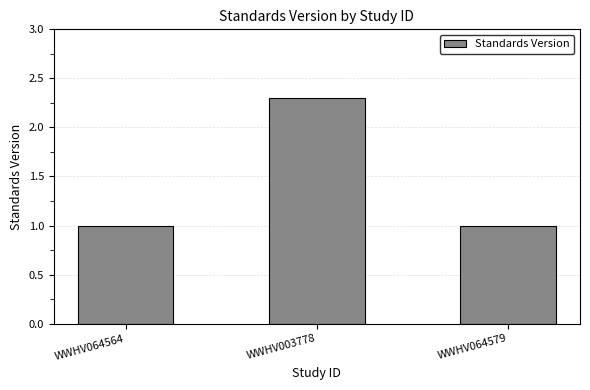

Reading right to left, extract all data points from this chart.

WWHV064579=1.0	WWHV003778=2.3	WWHV064564=1.0